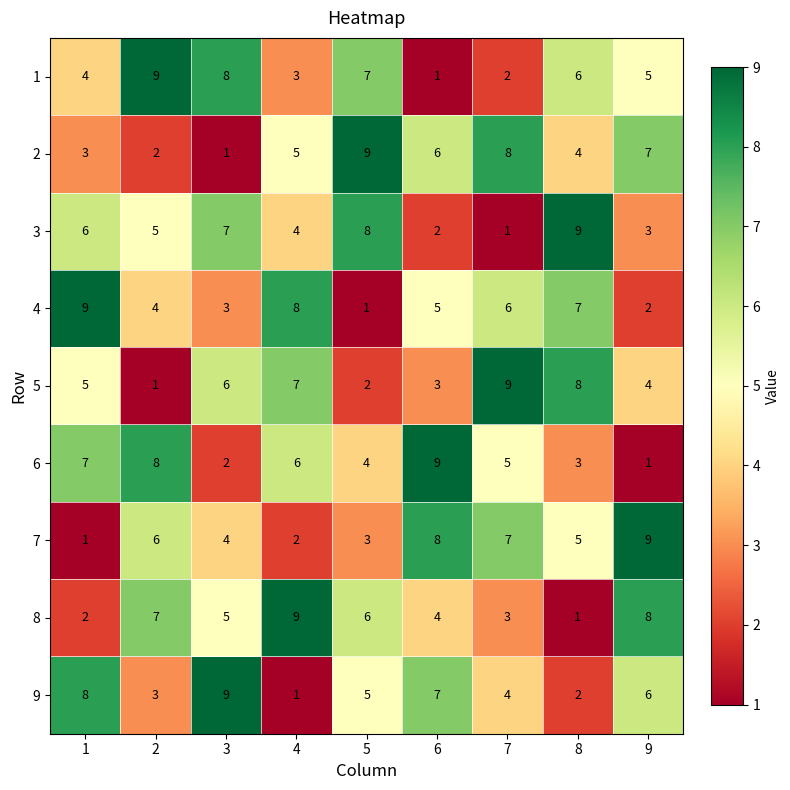

What is the difference between the highest and lowest values at 2?

8